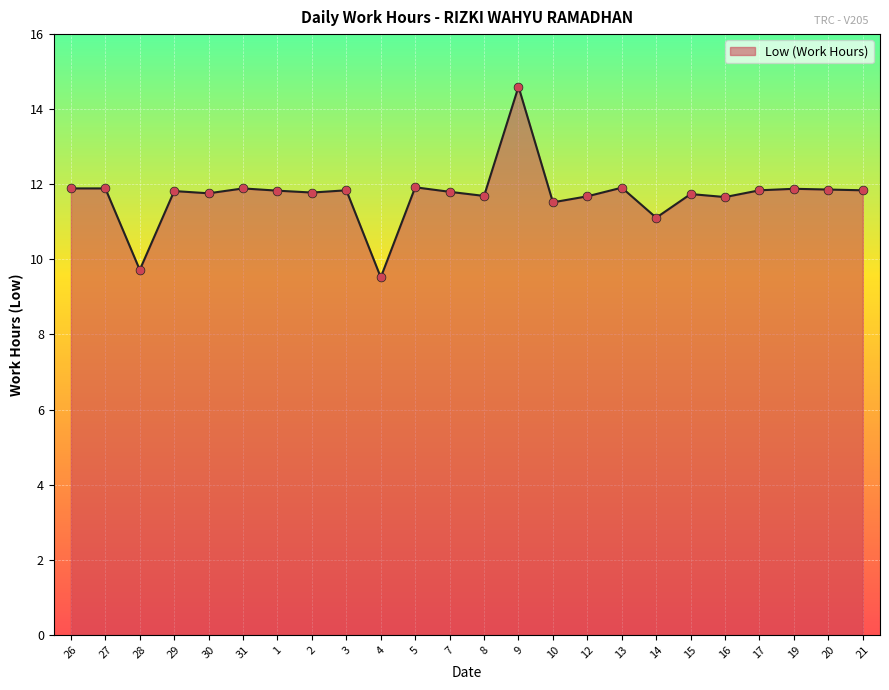

Which has a higher value, 4 or 2?

2